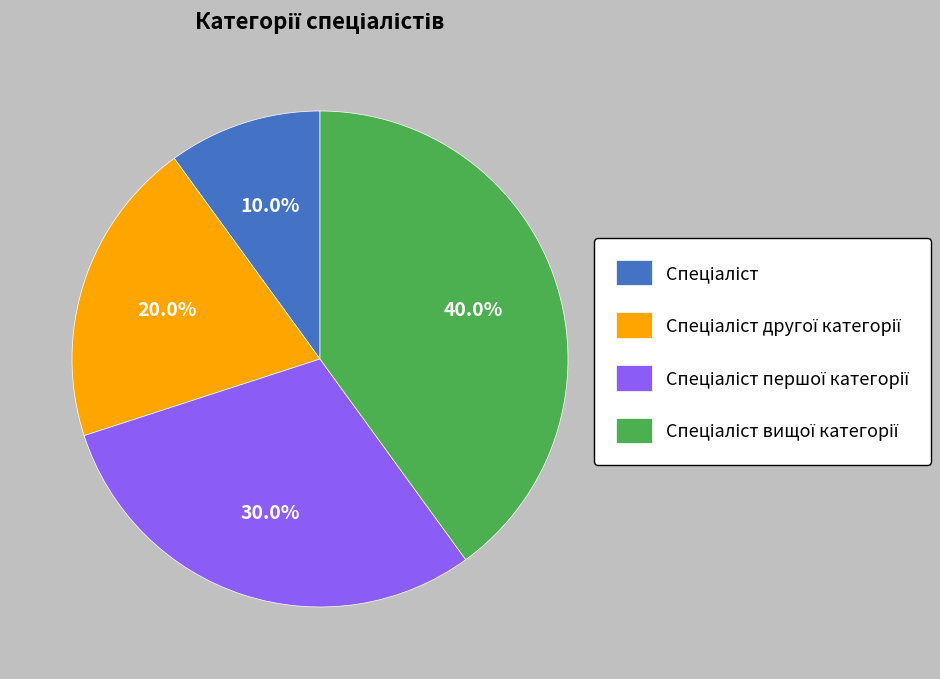

Is there any slice that represents more than half of the pie?

No